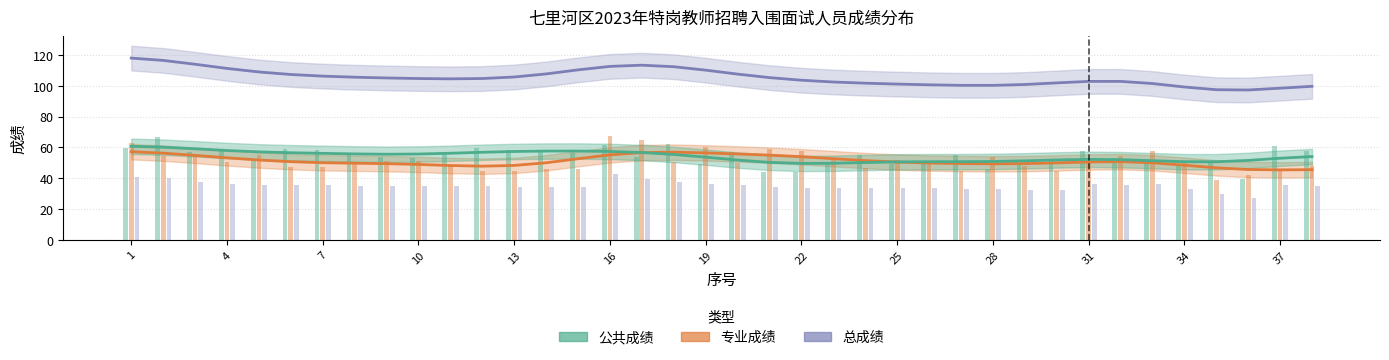

How many groups of bars are there?

38